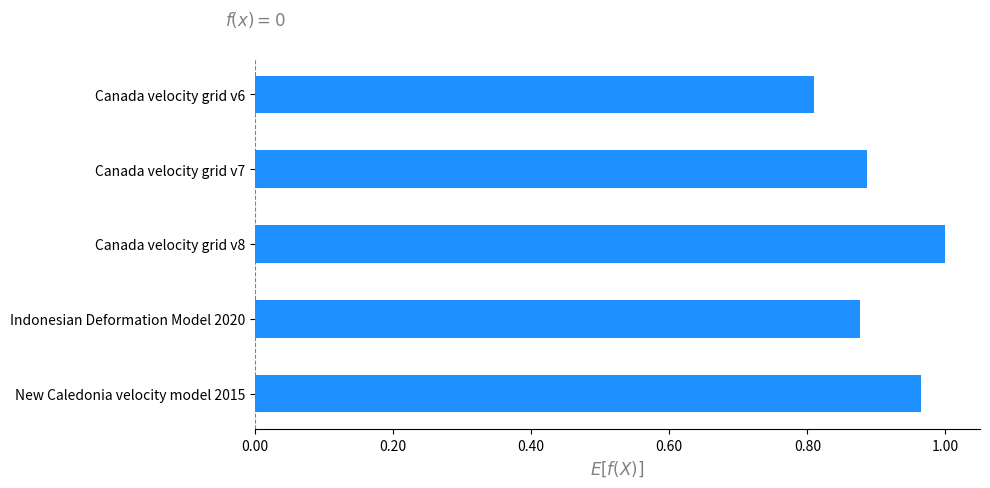

How many bars are there in total?

5